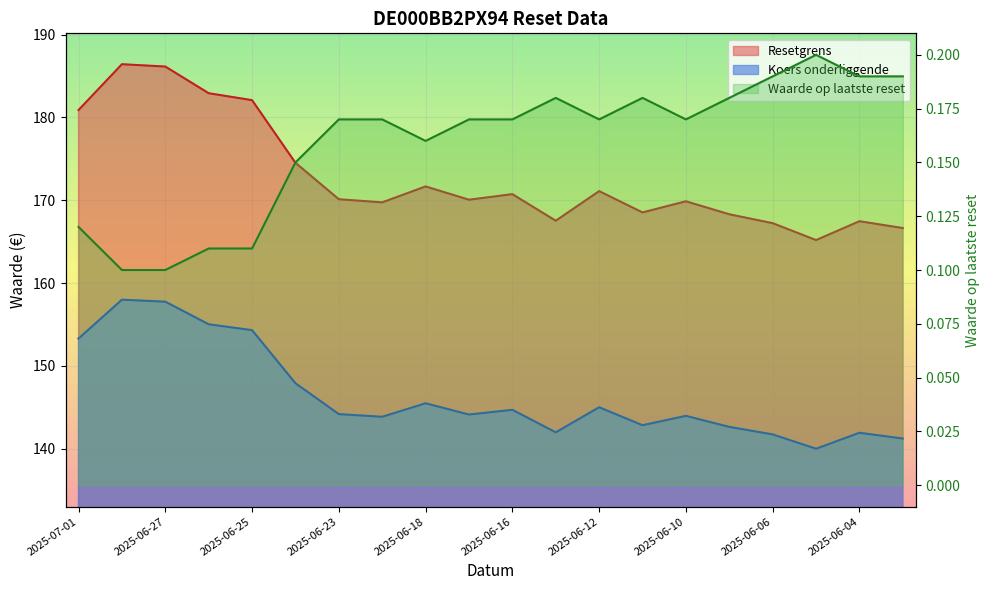

Where is the first local maximum for Waarde op laatste reset?

2025-06-13